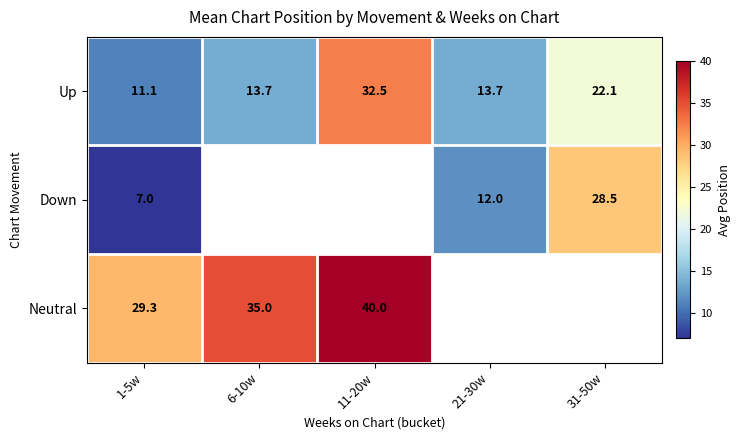

What is the difference between the Neutral values at 11-20w and 6-10w?

5.0